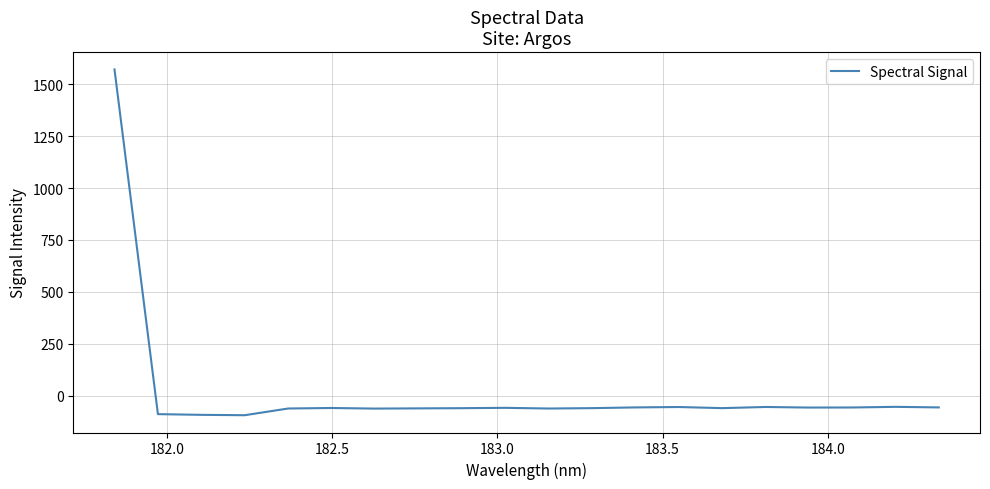

What is the difference between the maximum and minimum values?

1665.3